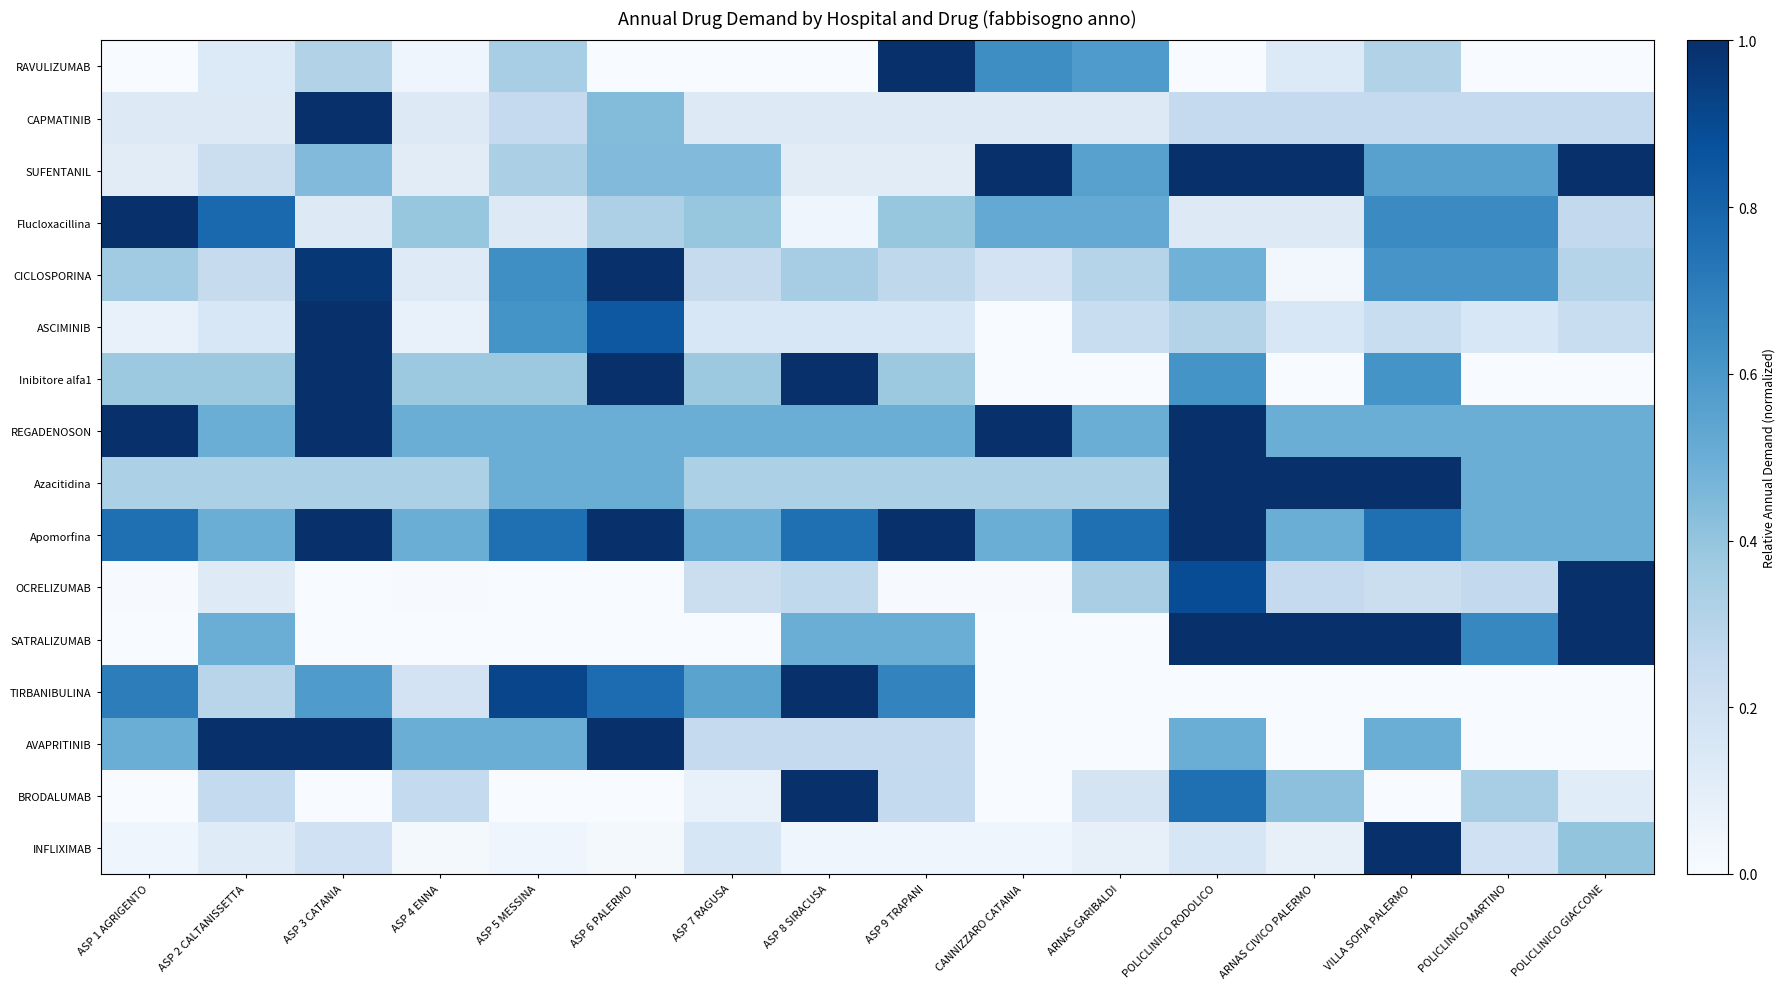

What is the spread (max minus min) of values at CANNIZZARO CATANIA?

1.0